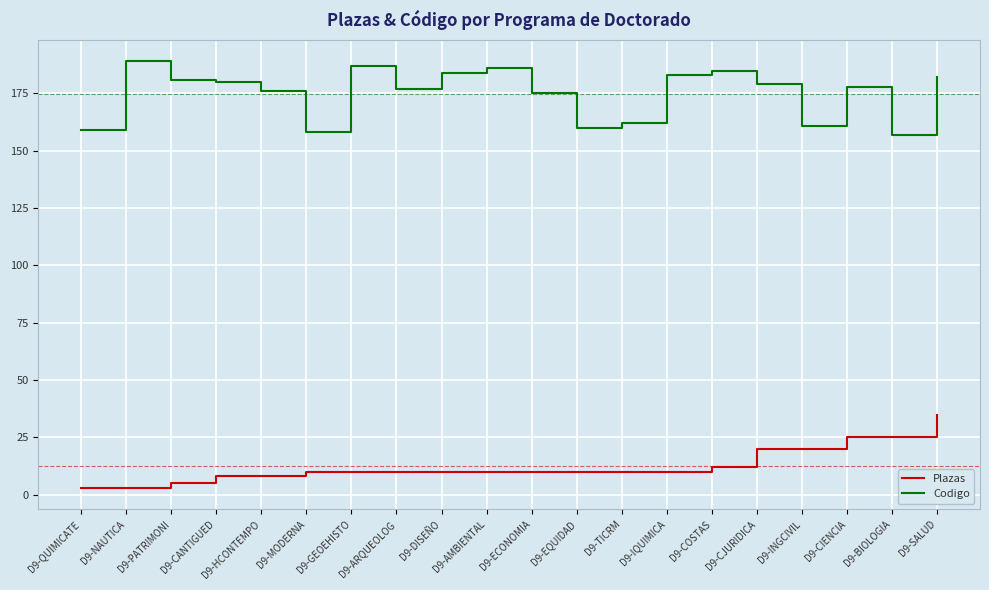

What is the difference between the second highest and second lowest values in the Plazas series?

22